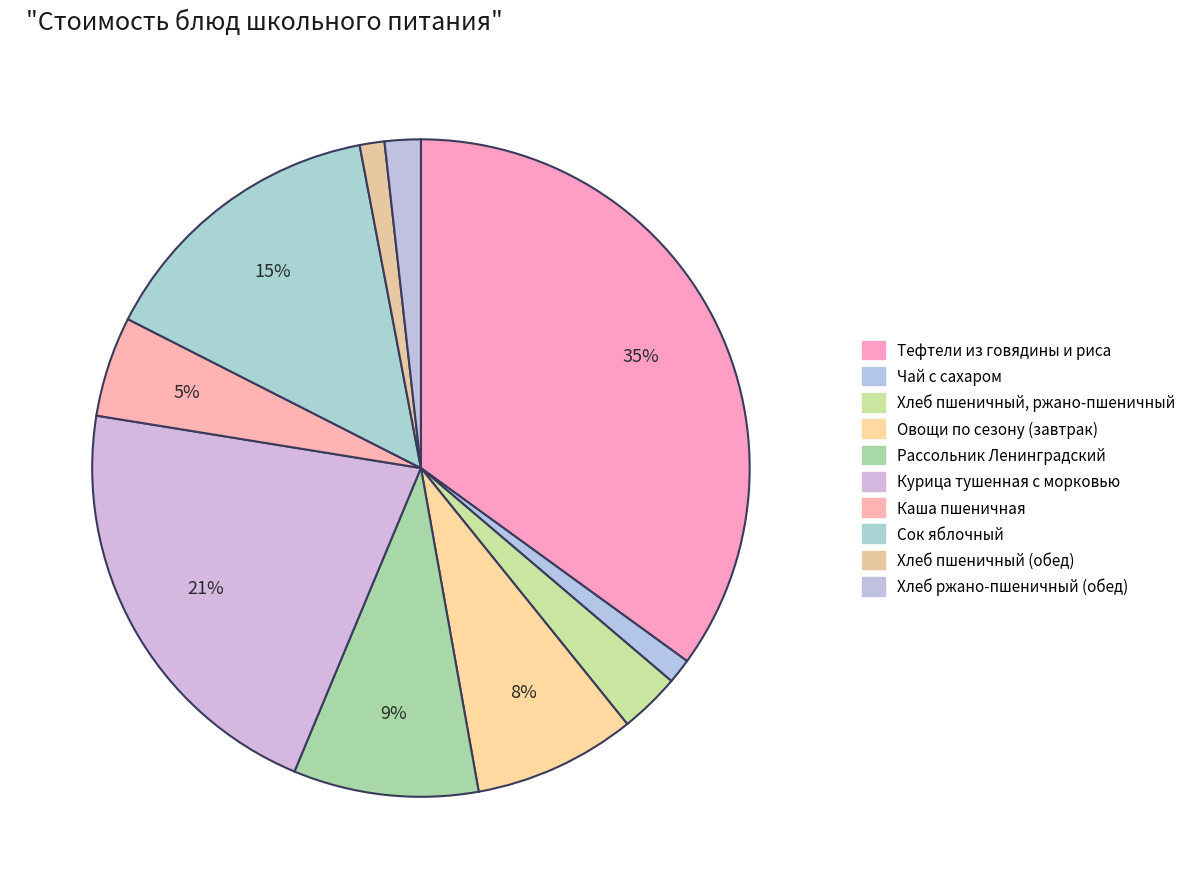

How many segments does this pie chart have?

10